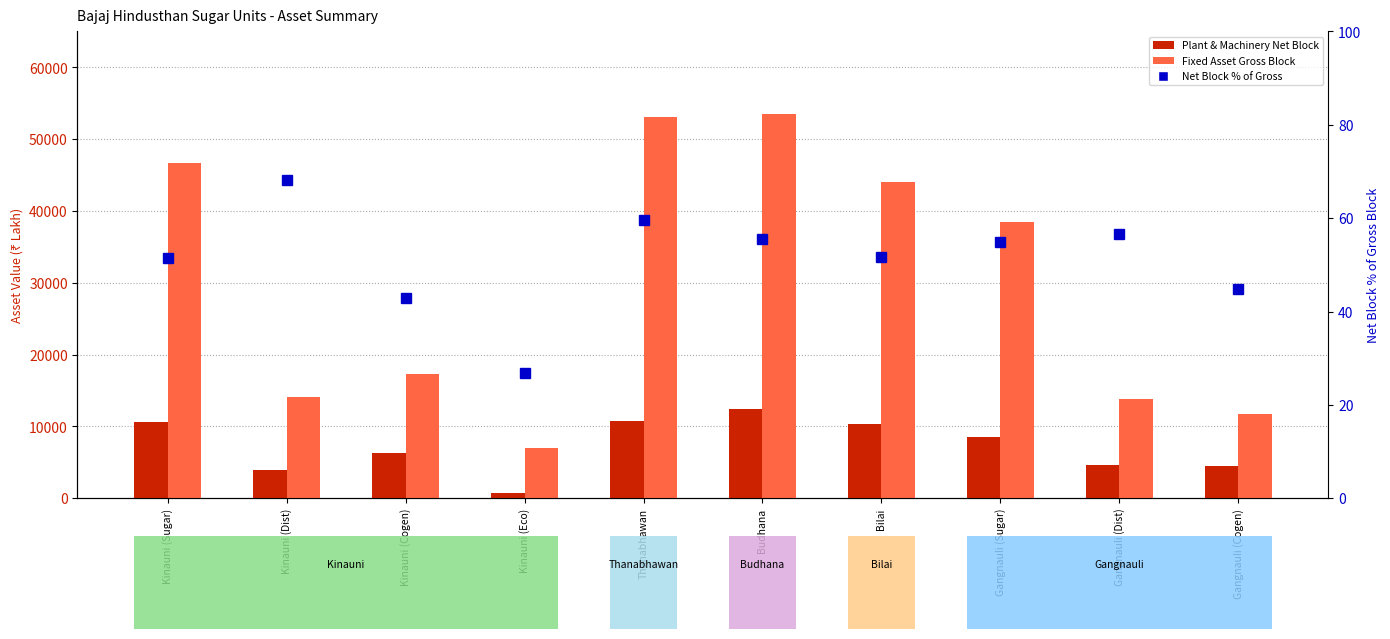

Rank the series at Gangnauli (Cogen) from highest to lowest value.

Fixed Asset Gross Block, Plant & Machinery Net Block, Net Block % of Gross